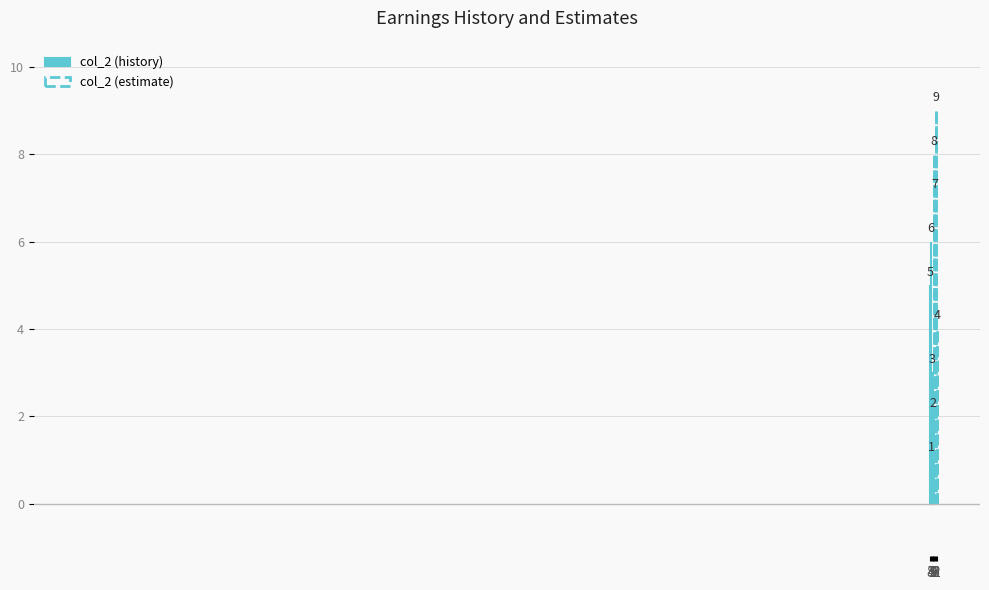

What is the value of the 2nd bar from the left?

6